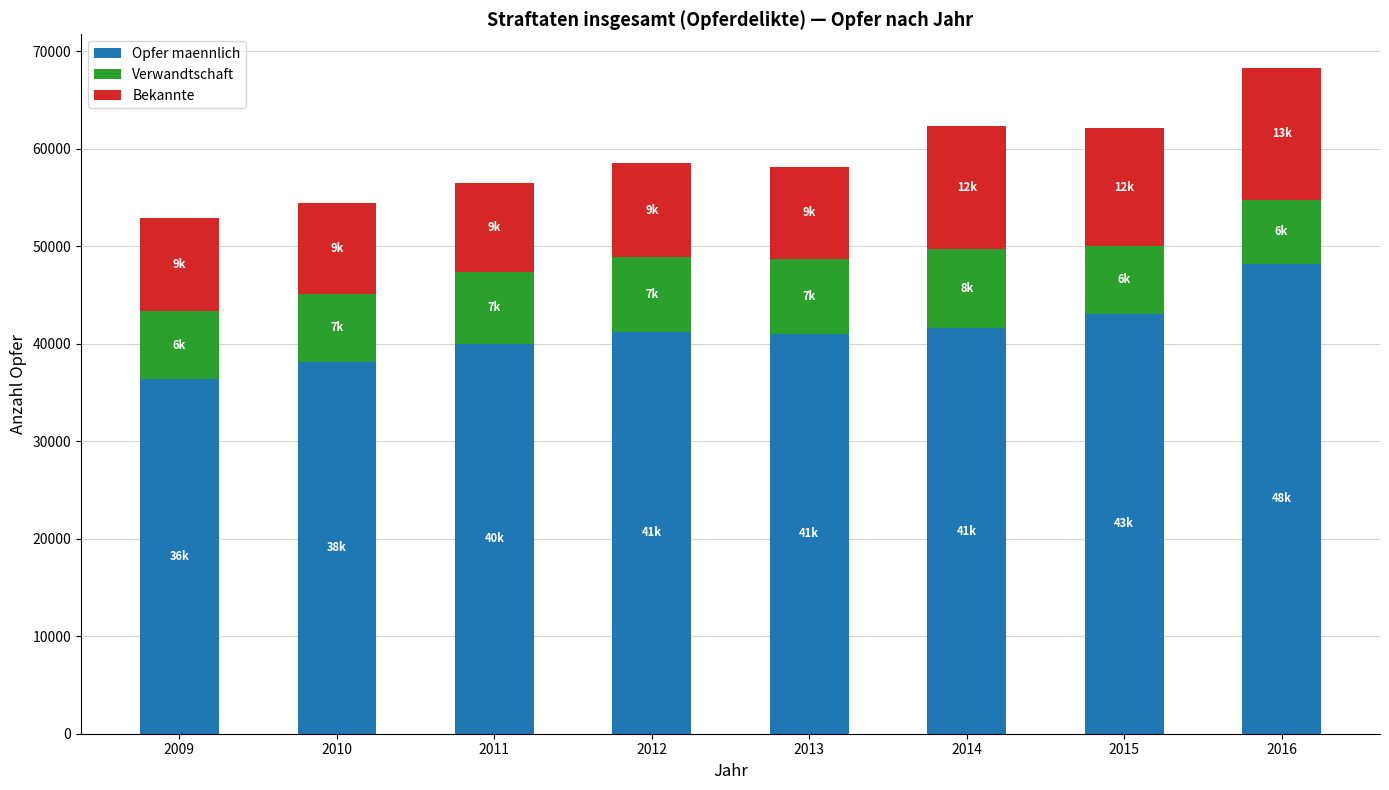

At which category is the sum across all series the highest?

2016